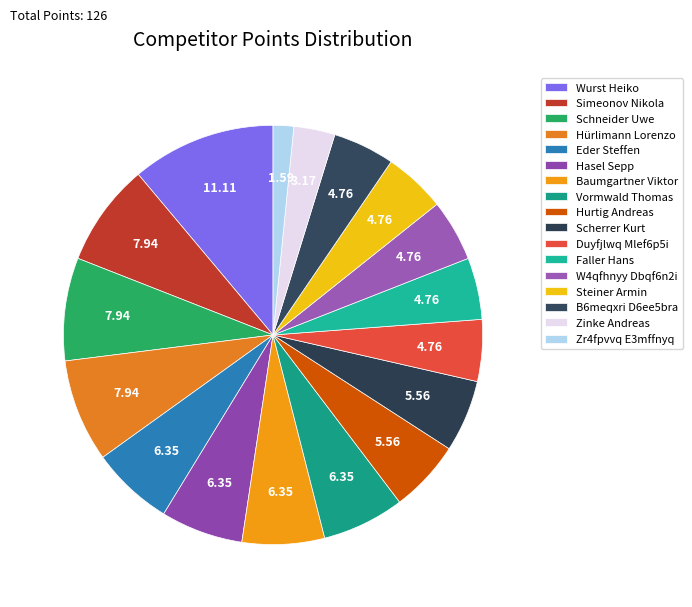

What is the ratio of the value at Zinke Andreas to the value at Duyfjlwq Mlef6p5i?

0.7